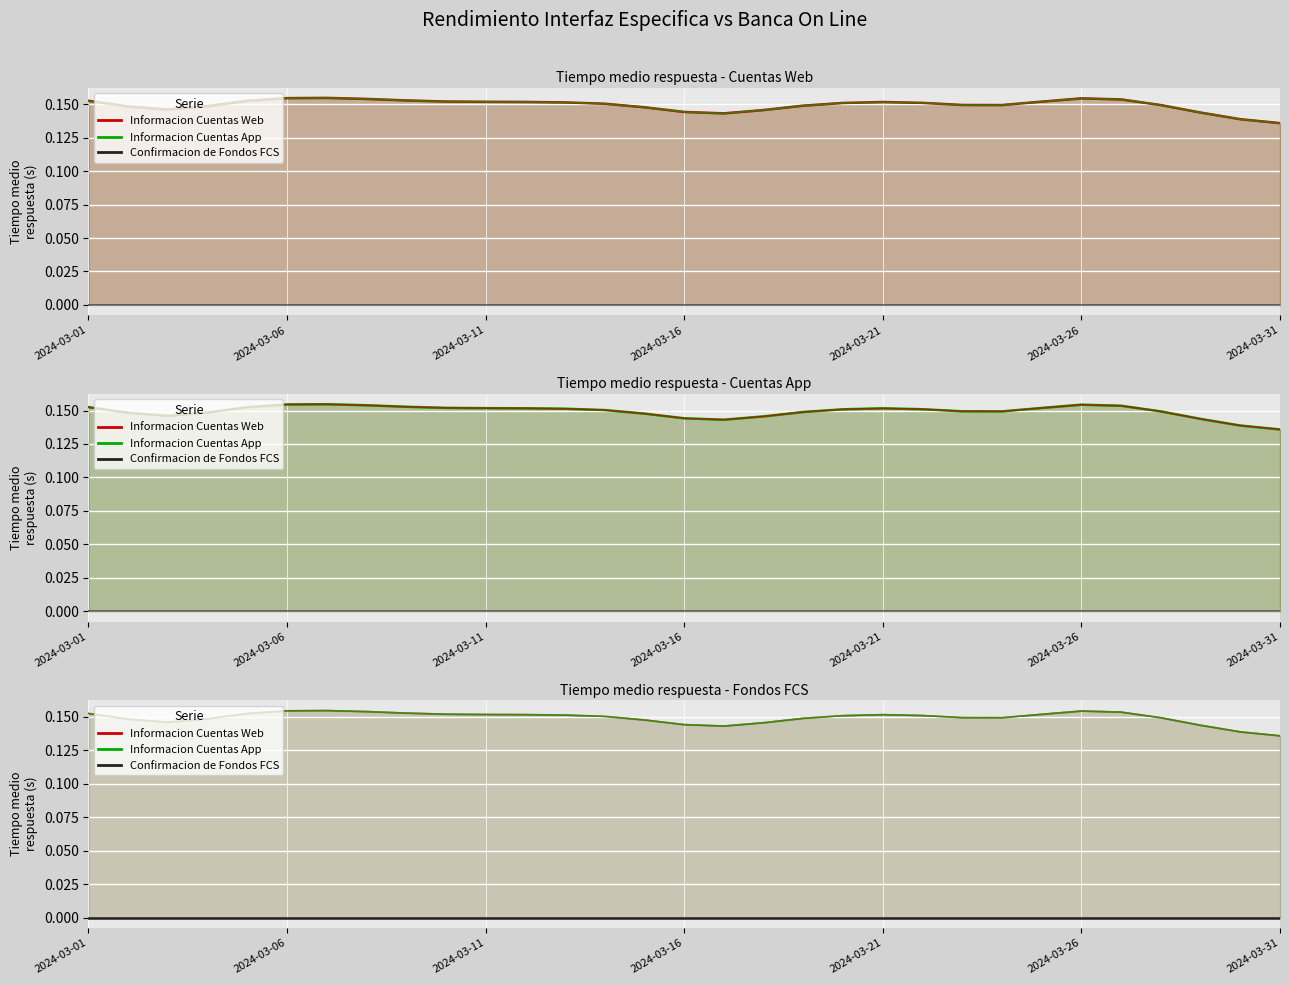

How many series are shown in this chart?

3